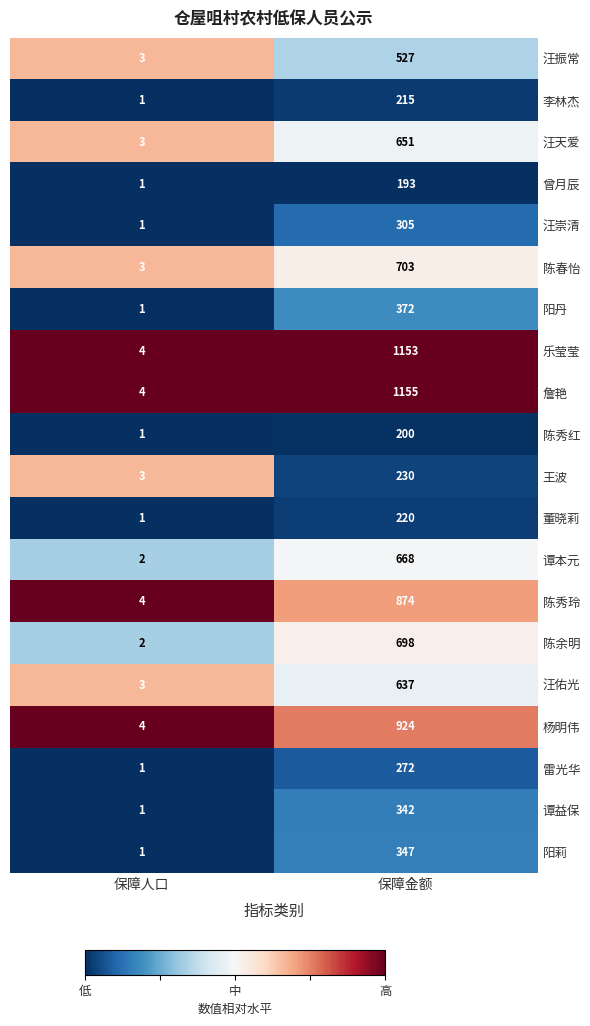

Which series has the largest total across all categories?

詹艳